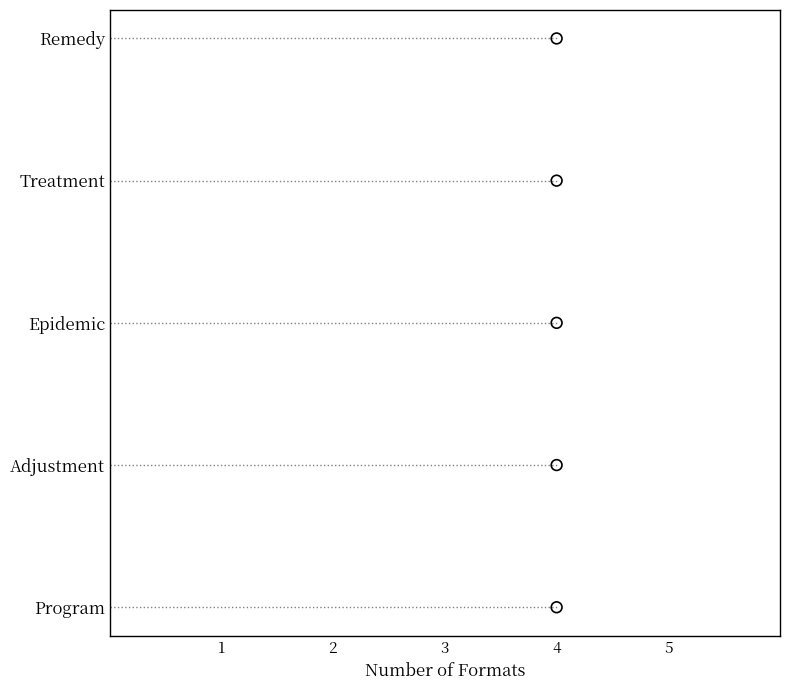

What is the change in value from 3 to 5?

+2